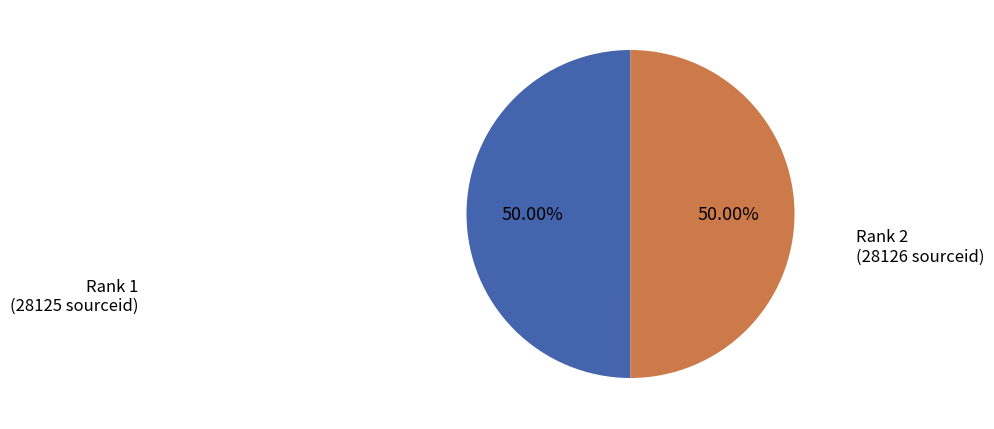

Approximately how many times larger is the value at Rank 2 (28126 sourceid) compared to Rank 1 (28125 sourceid)?

1.0